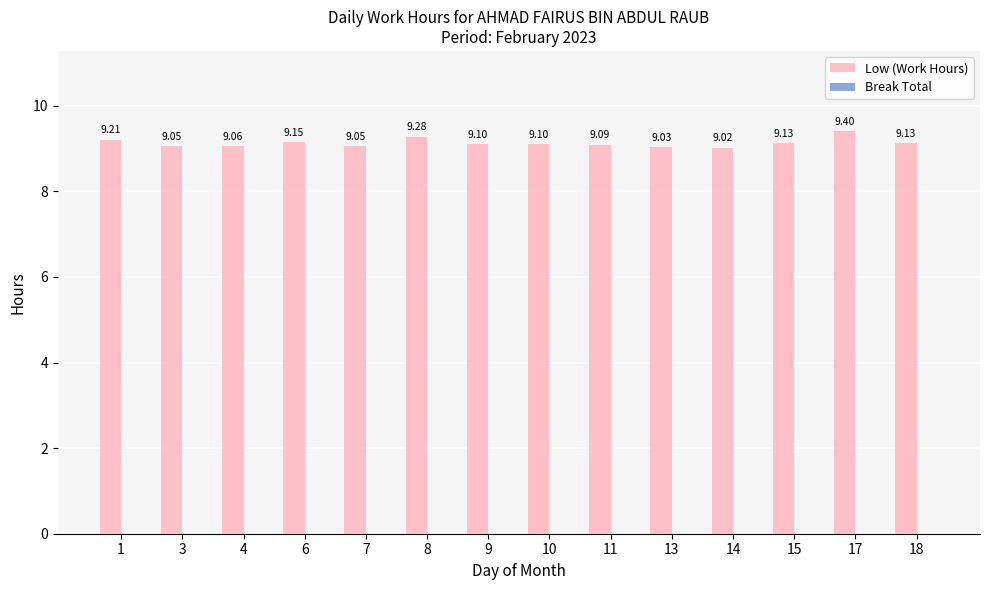

Between 9 and 18, which is larger?

18